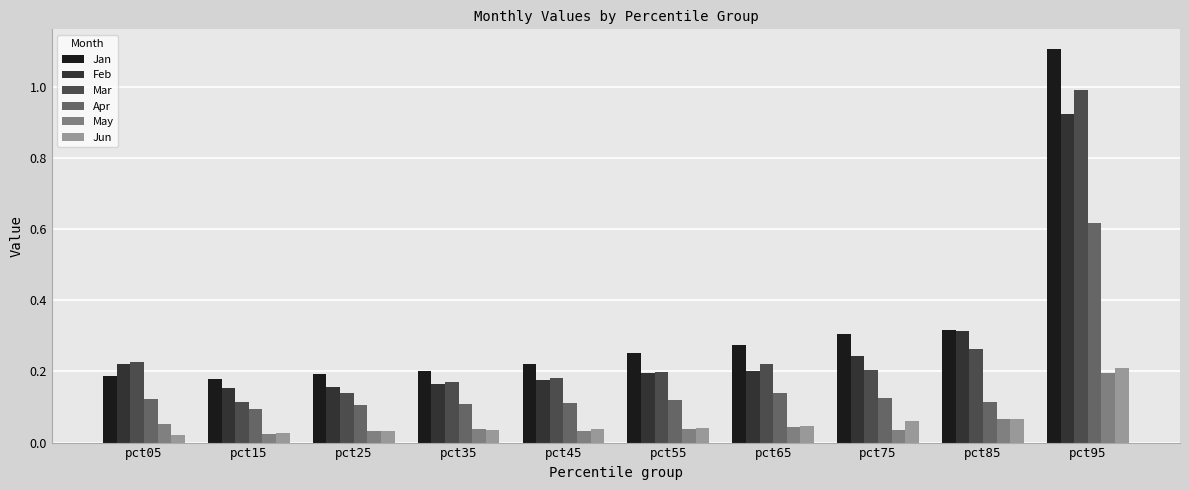

True or false: Mar has a value of 0.3 at pct65.

False